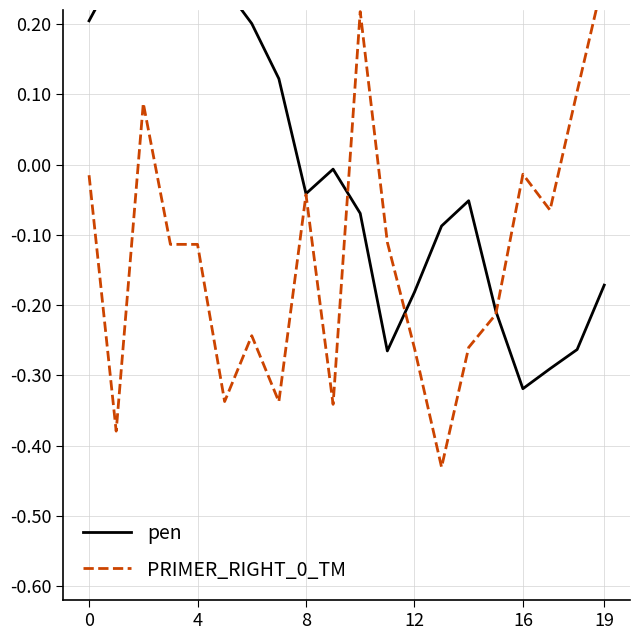

True or false: pen has a value of 0.5 at 12.

False